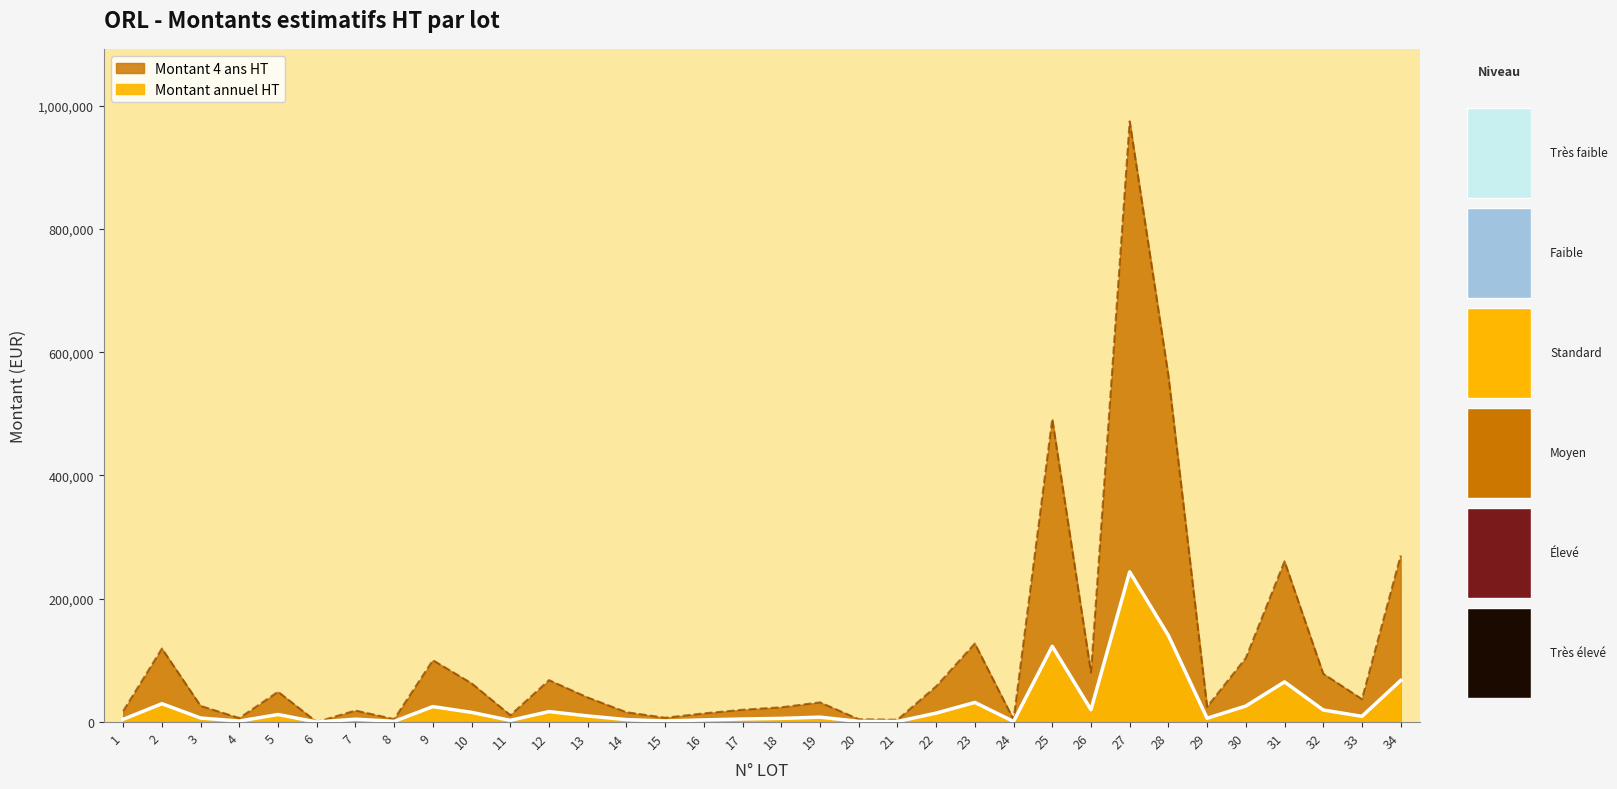

What is the value of the Montant annuel HT point at the 4th from the left?

1640.0